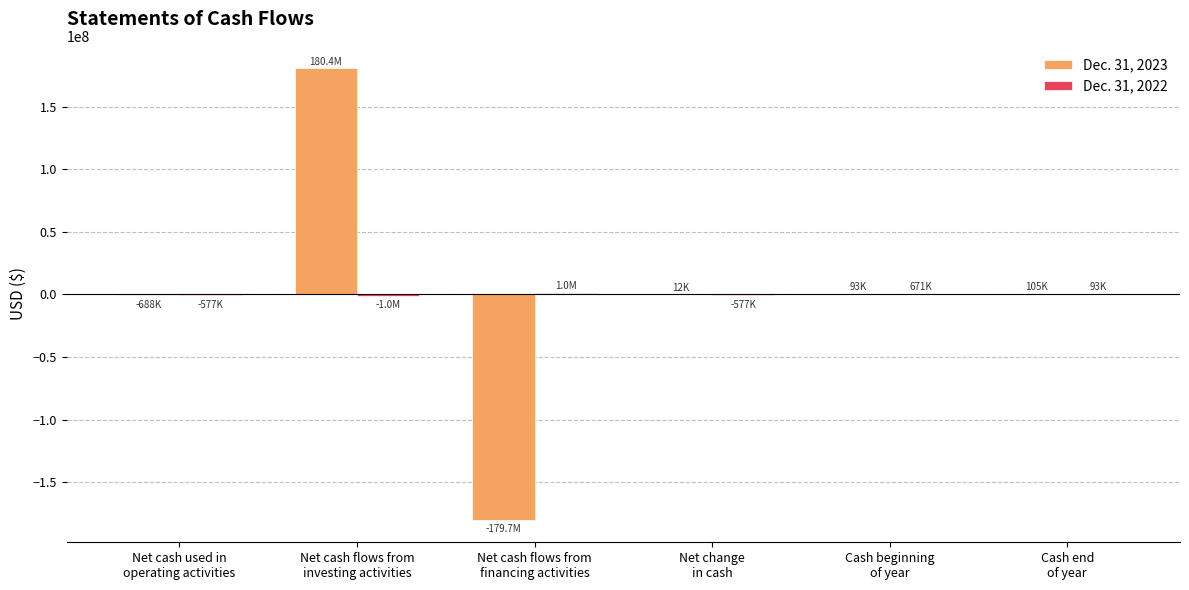

What is the maximum value shown in the chart?

180417795